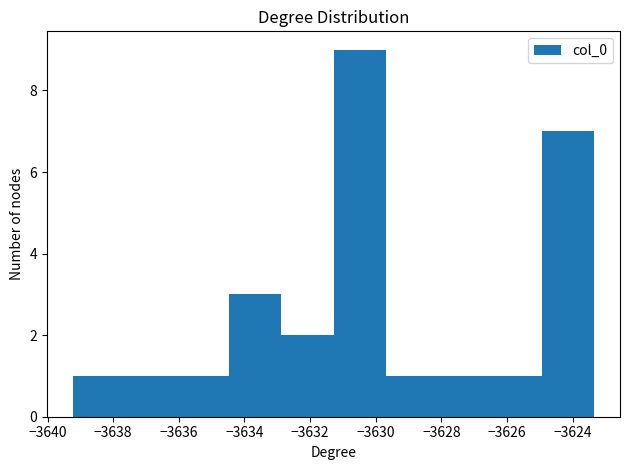

Which range on the x-axis has the tallest bar?

-3631.2 to -3629.6